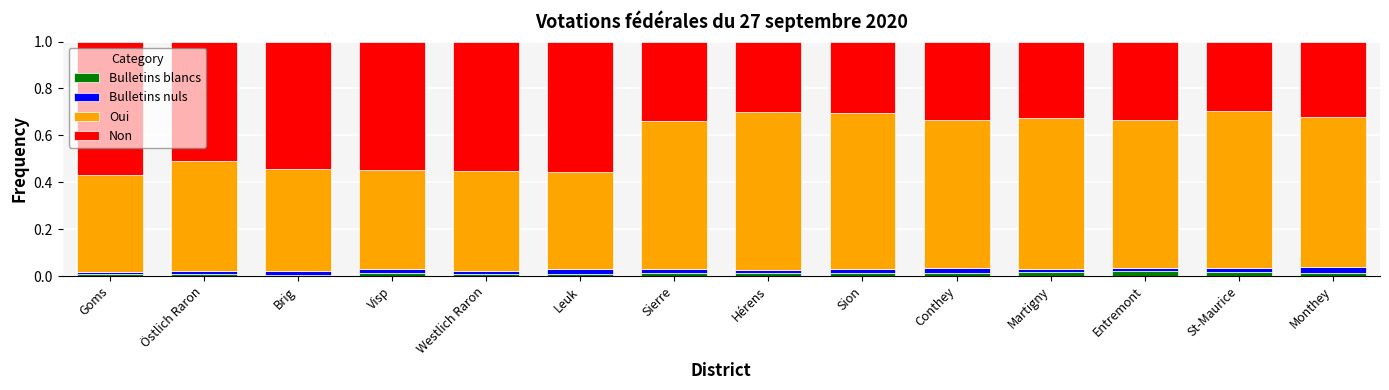

The Bulletins blancs series shows 0.0 at Conthey. True or false?

True